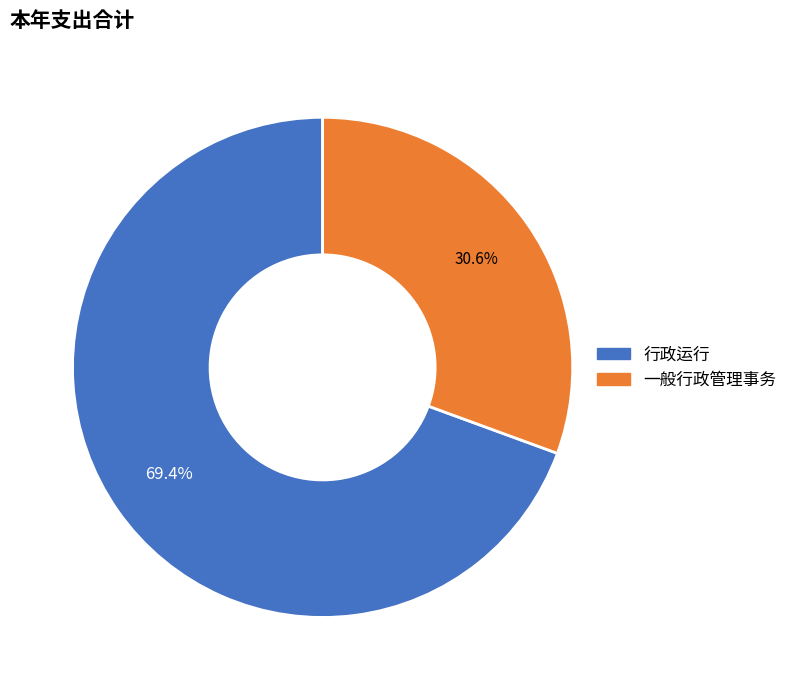

True or false: 行政运行 accounts for 57% of the total.

False